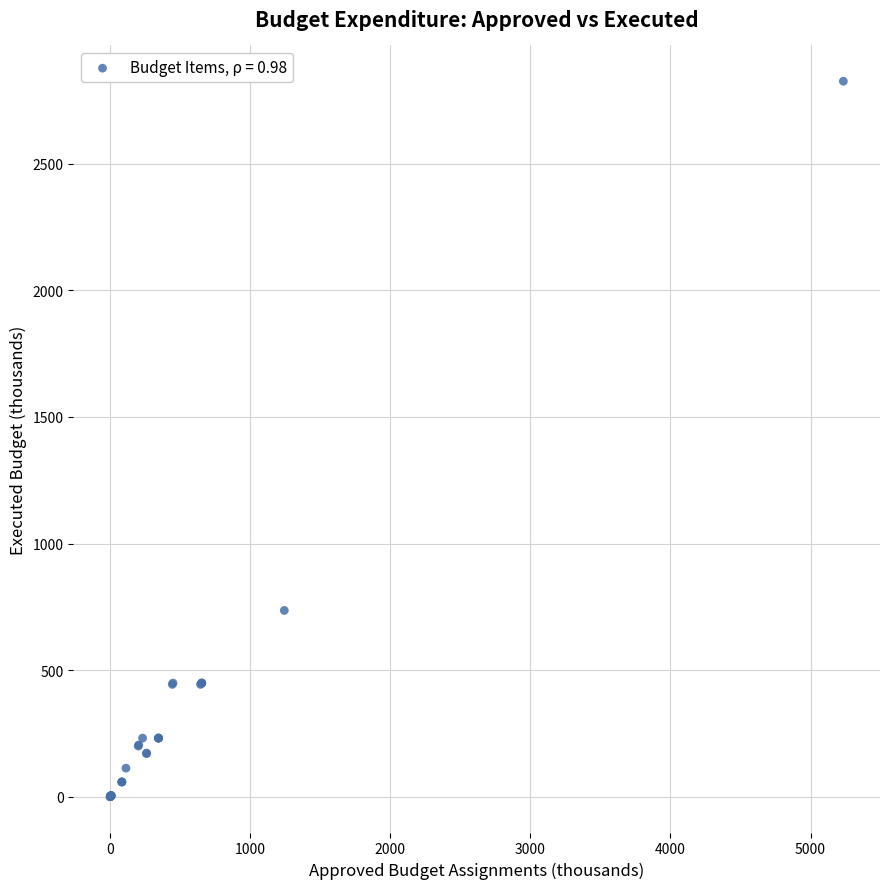

What Y value in the scatter plot is closest to 1413?

736.2